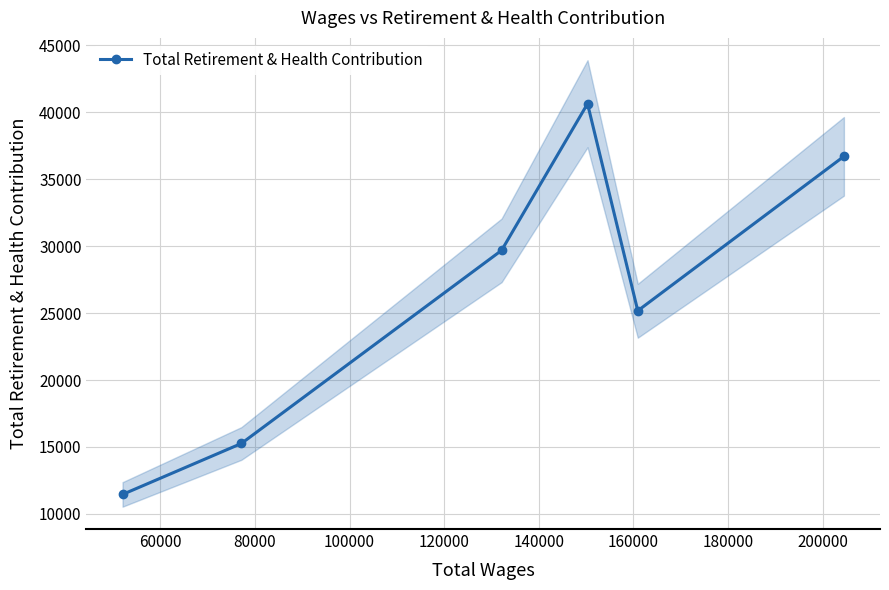

Does the chart display data point markers on the line(s)?

Yes